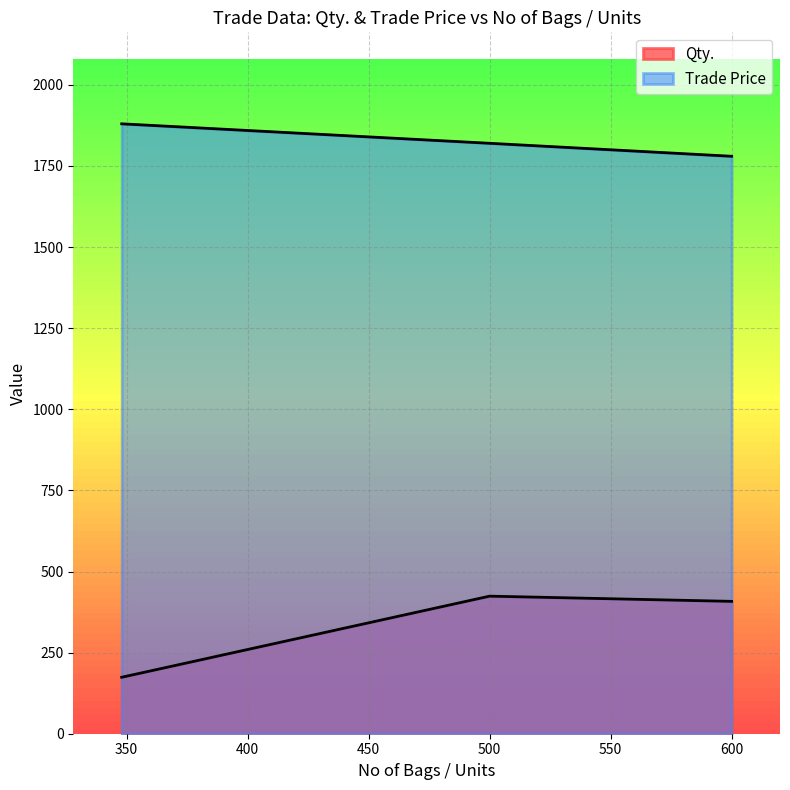

Rank the series by their maximum value, from highest to lowest.

Trade Price, Qty.